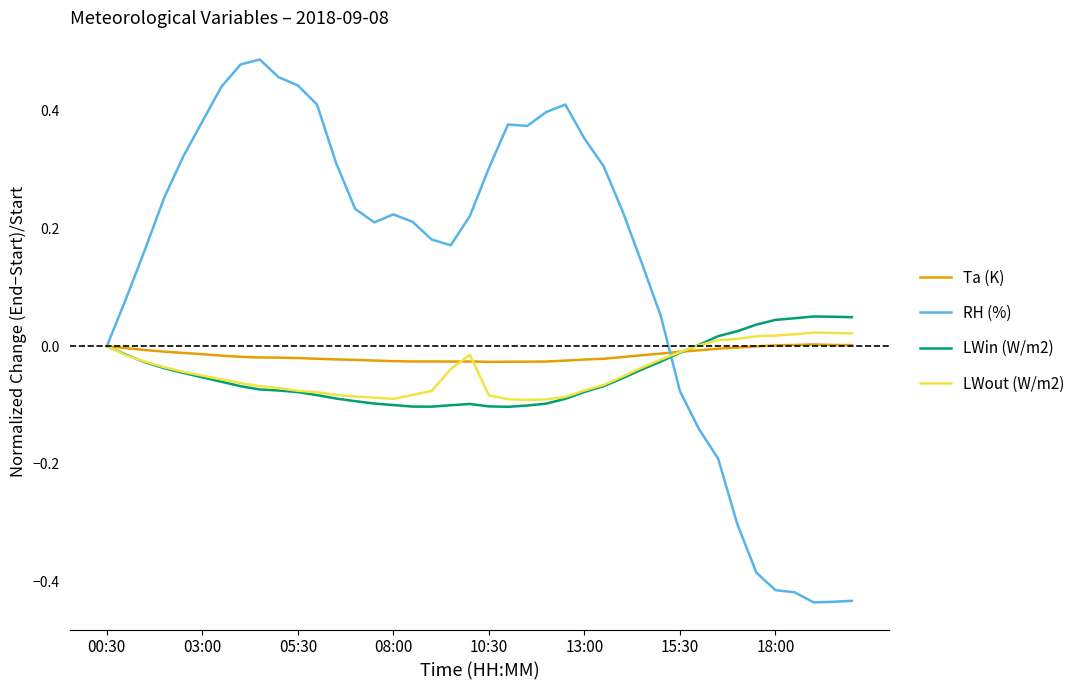

How many lines are shown in the chart?

4